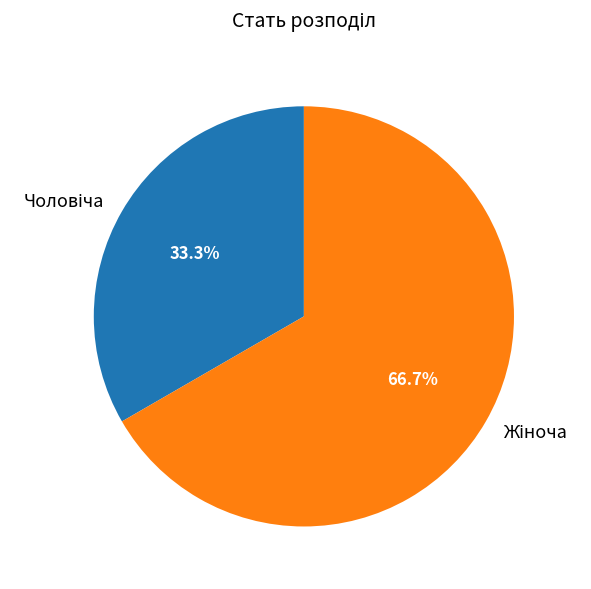

Is there a majority slice in this chart?

Yes